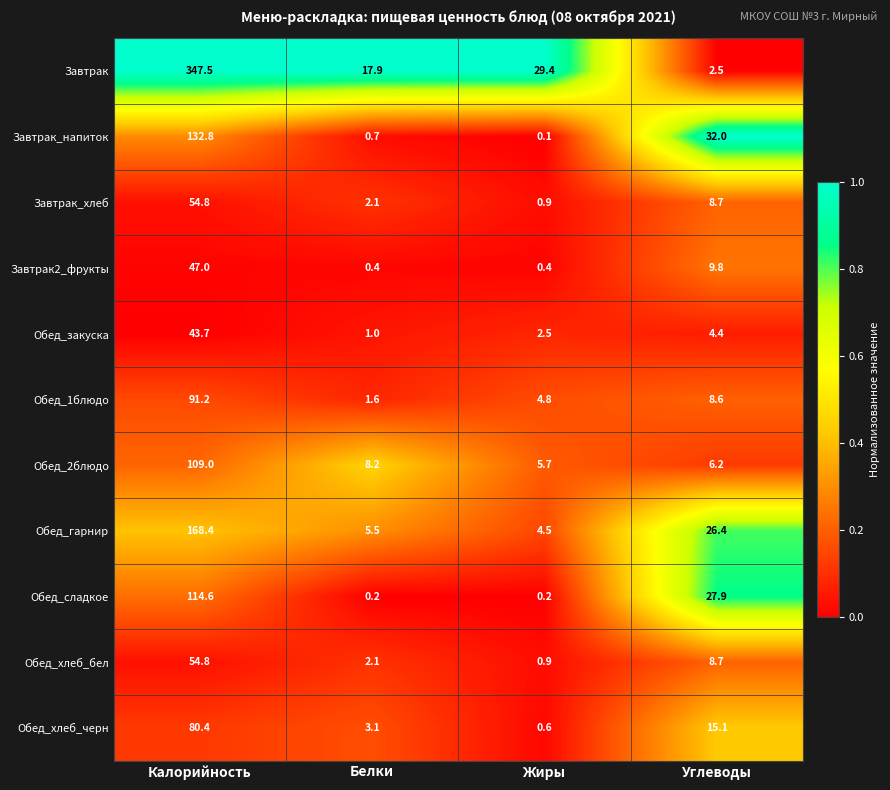

At how many categories does at least one series exceed 0?

4